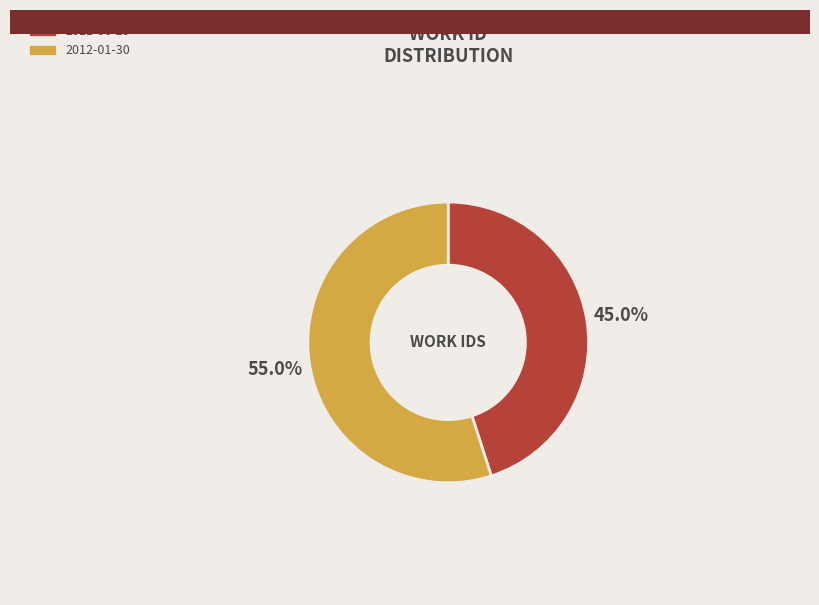

The 2011-06-29 slice represents 45% of the pie. True or false?

True